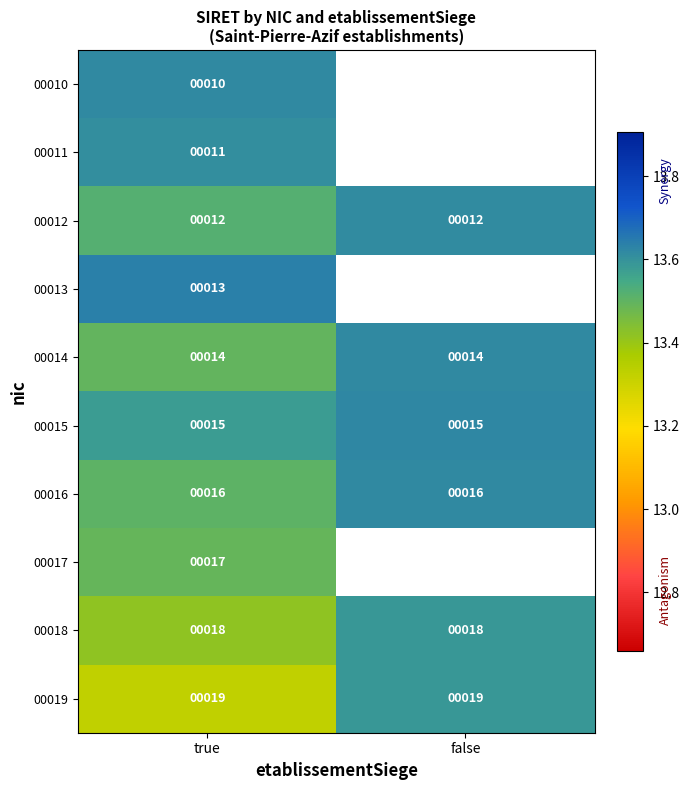

What is the average value of the 00015 series?

15